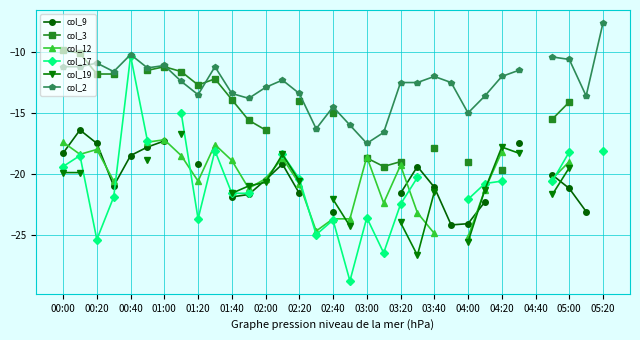

What is the difference between the col_2 values at 03:00 and 02:20?

1.2